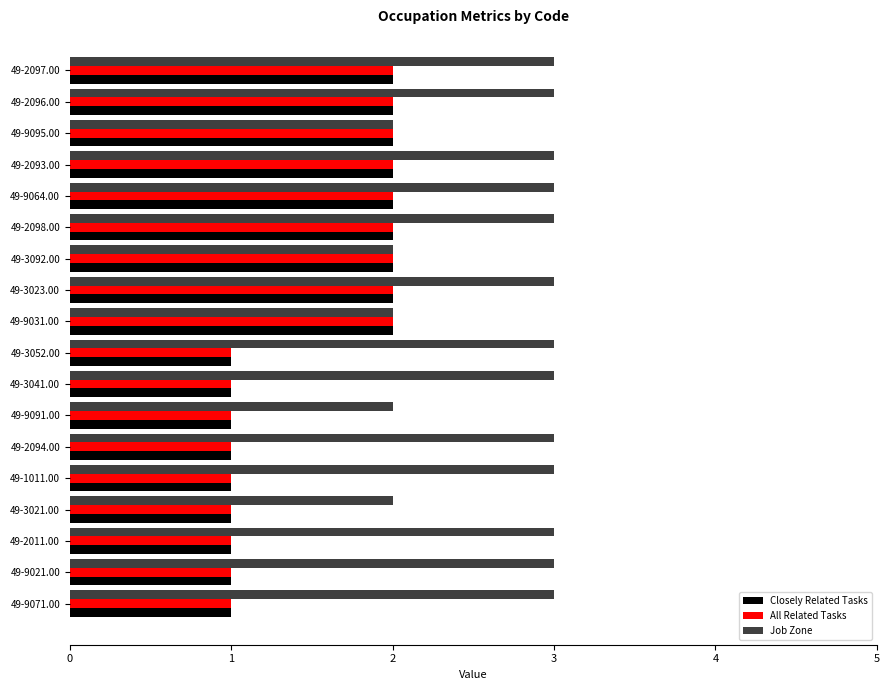

How many distinct data groups are displayed?

3